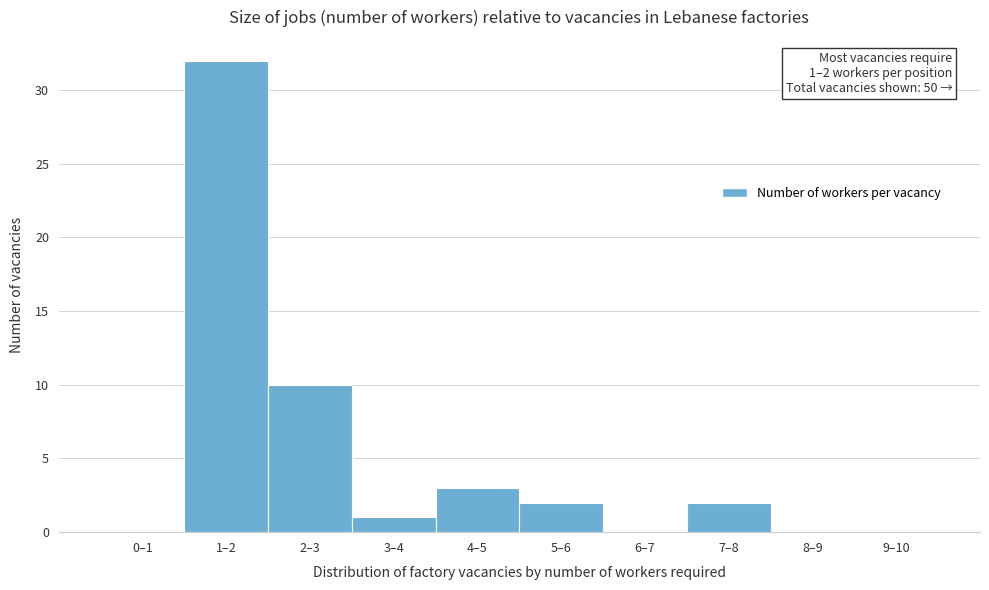

Reading left to right, what are all the values shown in this chart?

0–1=0	1–2=32	2–3=10	3–4=1	4–5=3	5–6=2	6–7=0	7–8=2	8–9=0	9–10=0